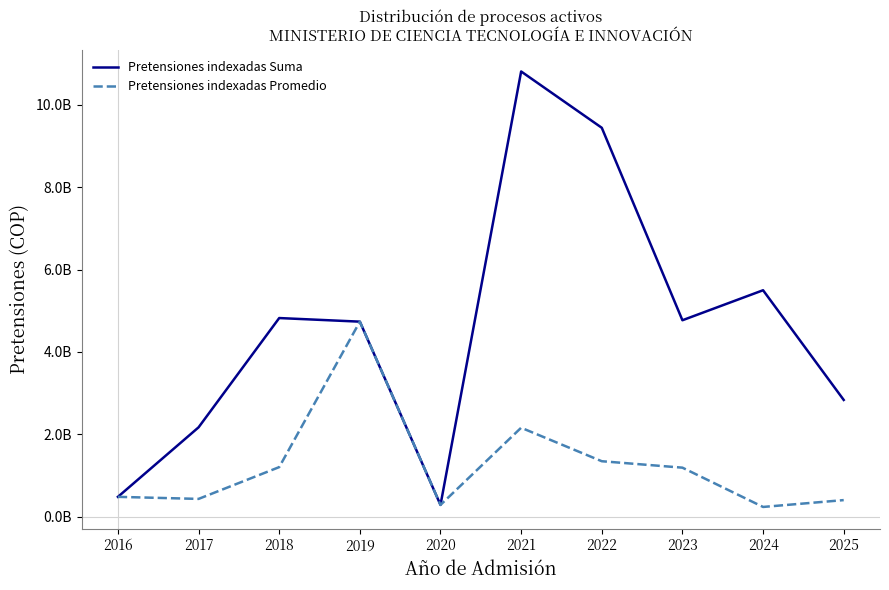

The Pretensiones indexadas Suma series shows 5498406373.6 at 2024. True or false?

True